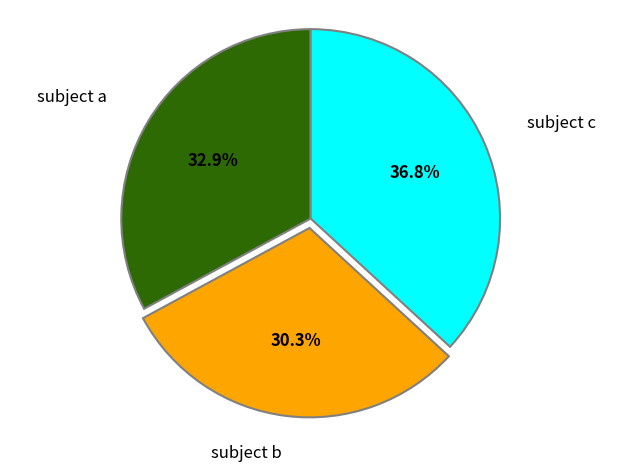

Which has a higher value, subject b or subject a?

subject a